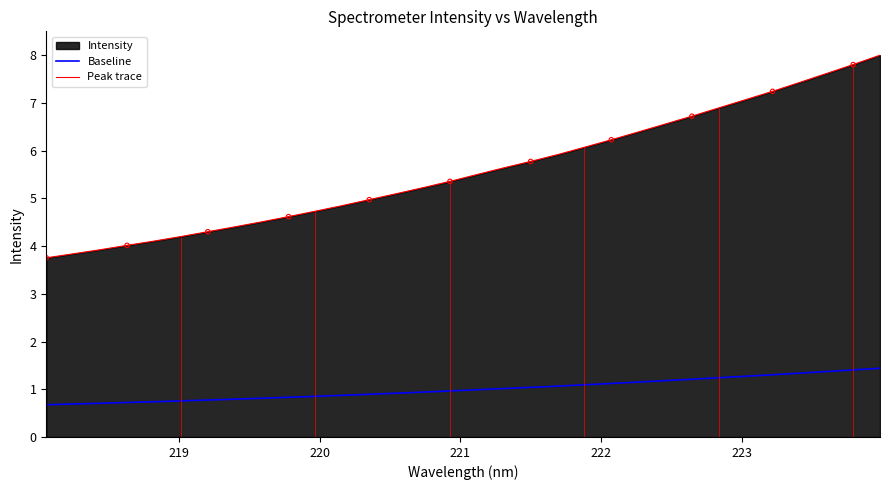

What is the highest value of the Peak trace series?

8.0